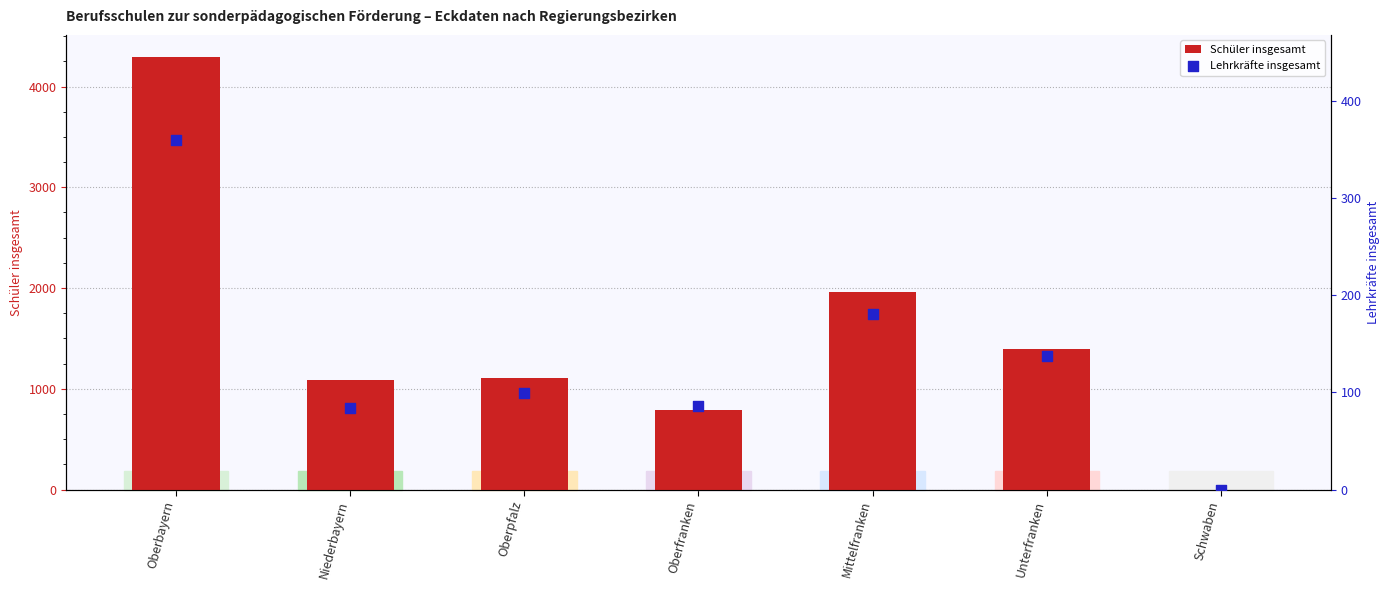

At which category is the sum across all series the highest?

Oberbayern